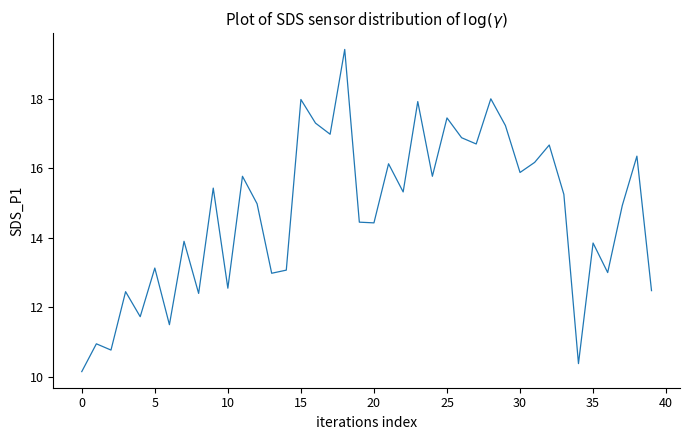

What is the smallest value displayed?

10.2